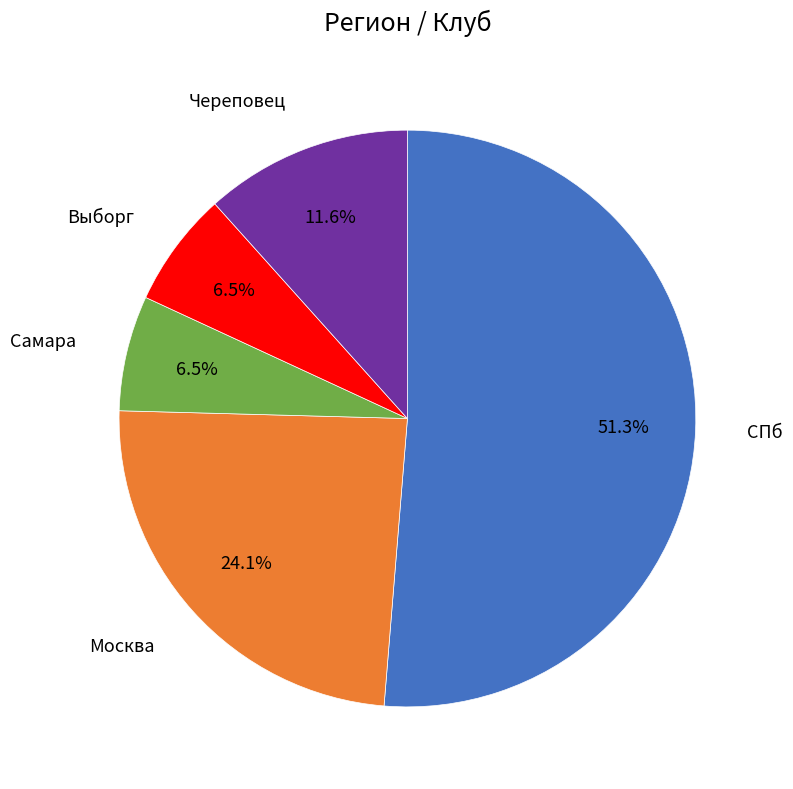

What is the largest slice in the pie chart?

СПб